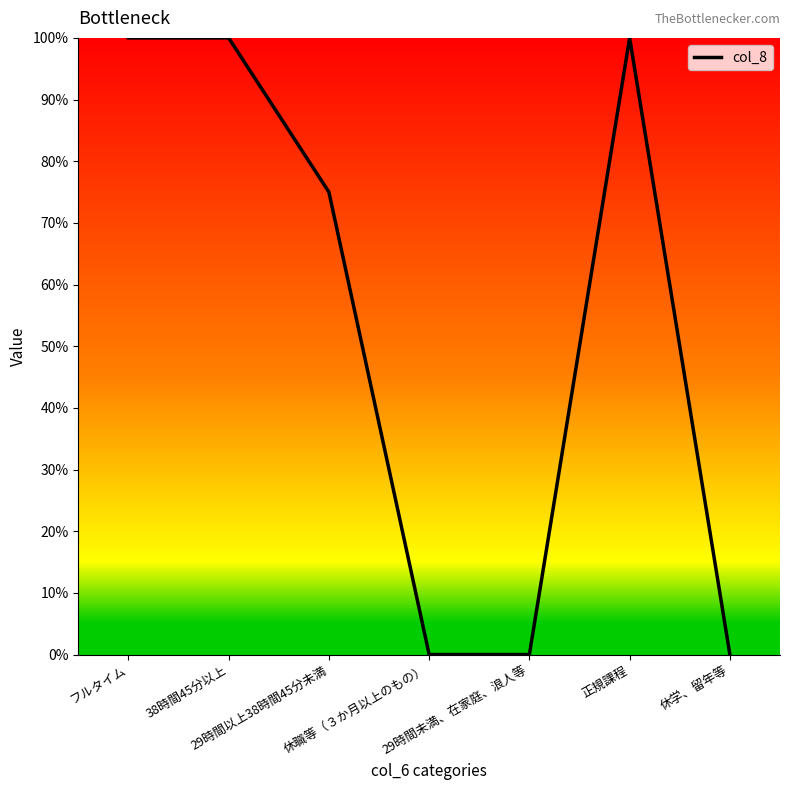

What is the difference between the maximum and minimum values?

1.0